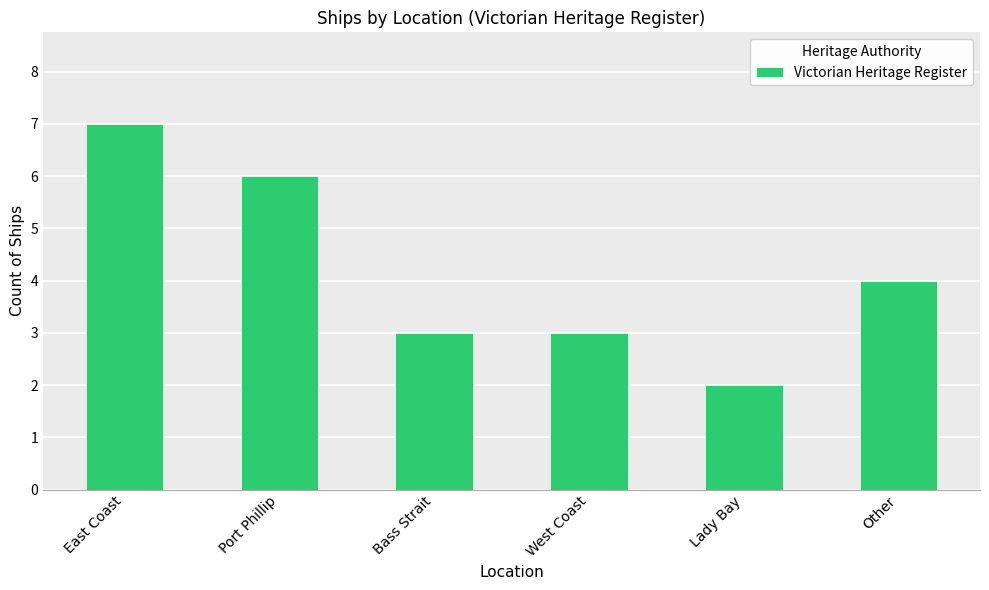

Which category has the highest value across all series?

East Coast